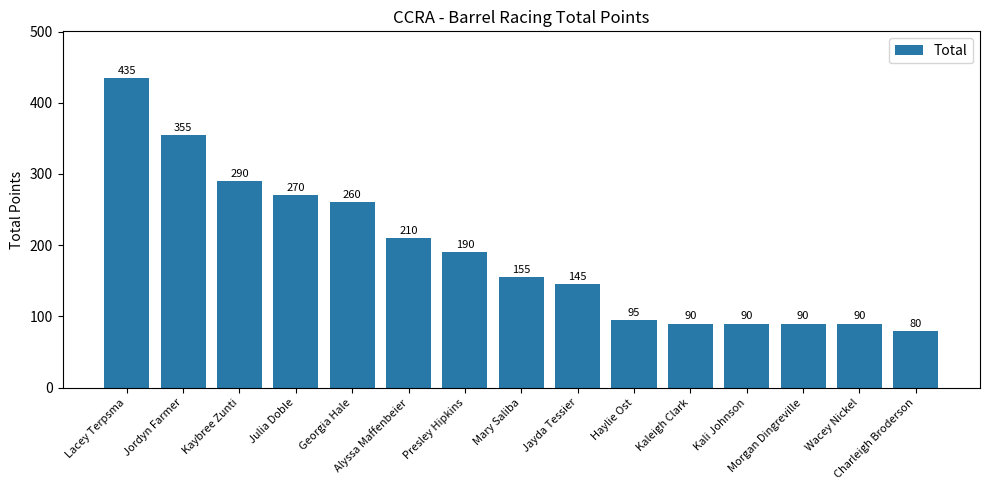

How many distinct data groups are displayed?

1